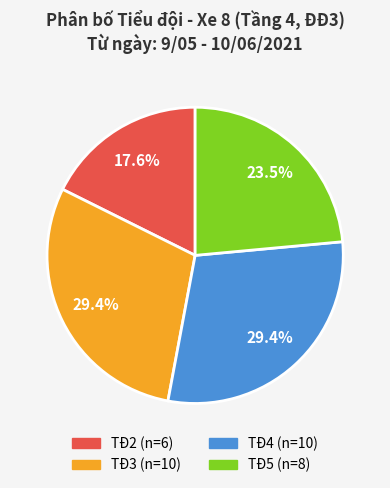

Is there a majority slice in this chart?

No